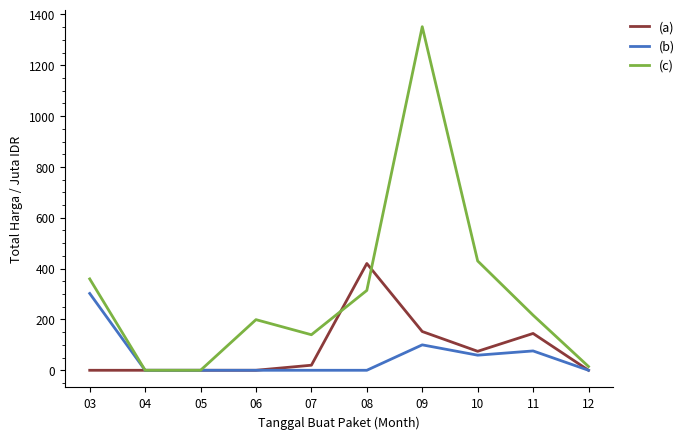

Which series has the widest spread of values?

(c)